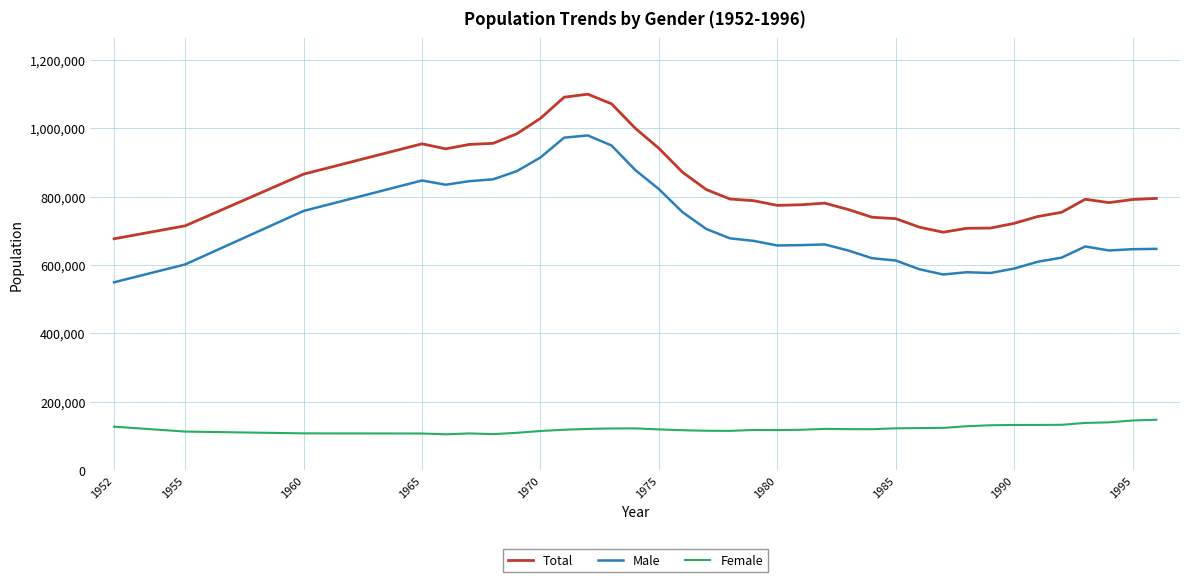

Which series has the widest spread of values?

Male